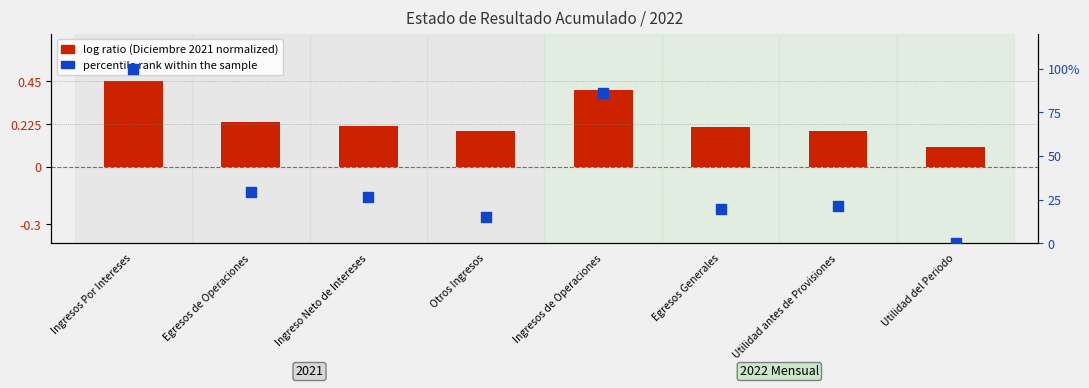

What is the ratio of the value at Ingreso Neto de Intereses to the value at Ingresos de Operaciones?

0.3